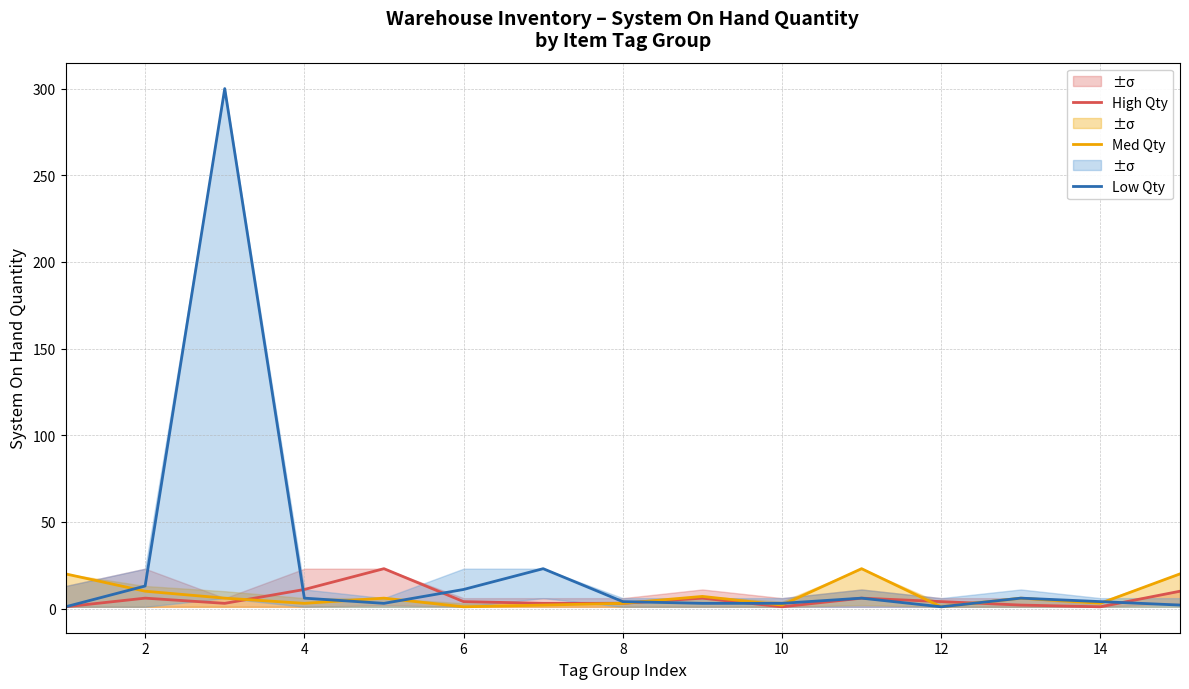

What is the maximum value for High Qty?

23